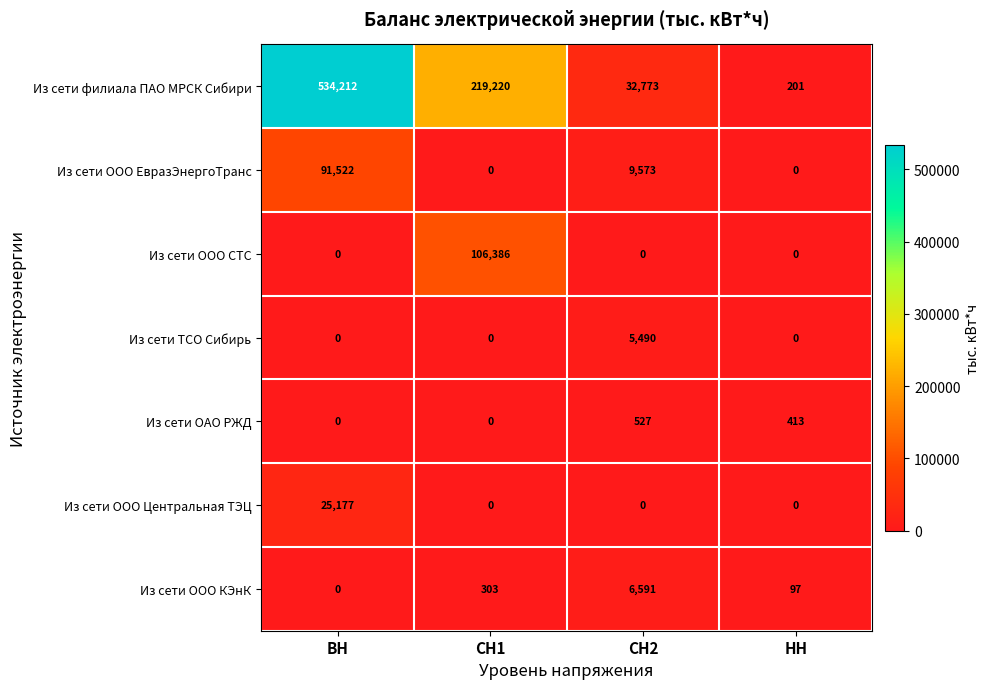

What is the difference between the maximum and minimum values in the Из сети ООО Центральная ТЭЦ series?

25177